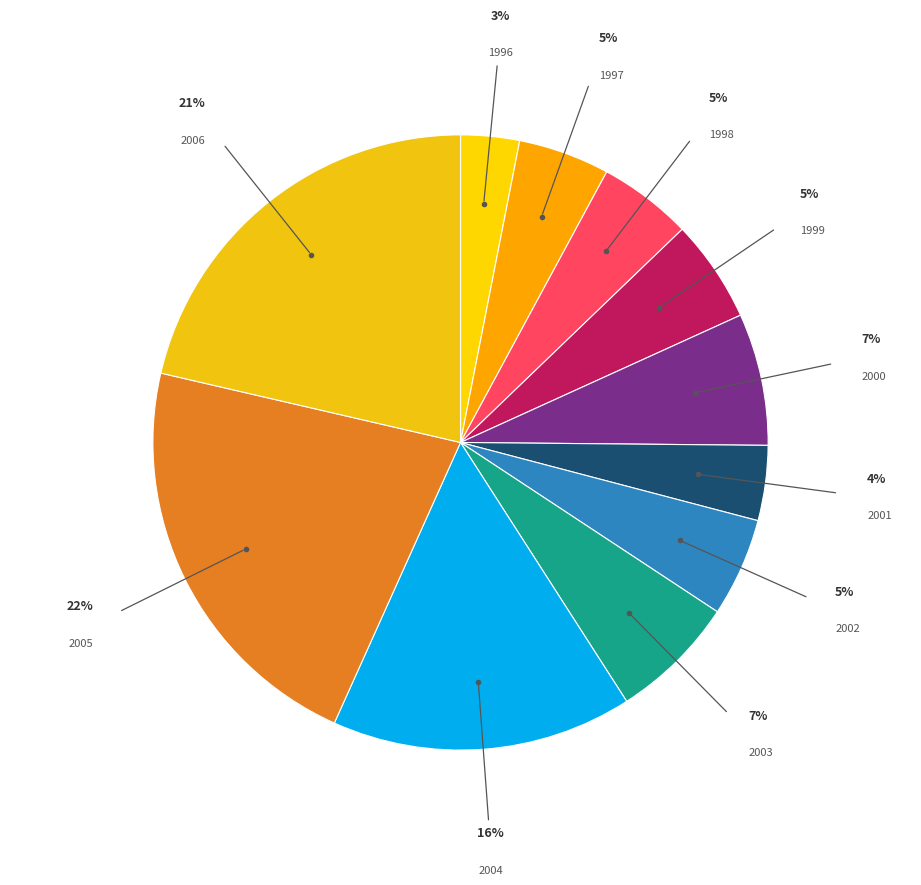

Count the number of slices in the pie.

11